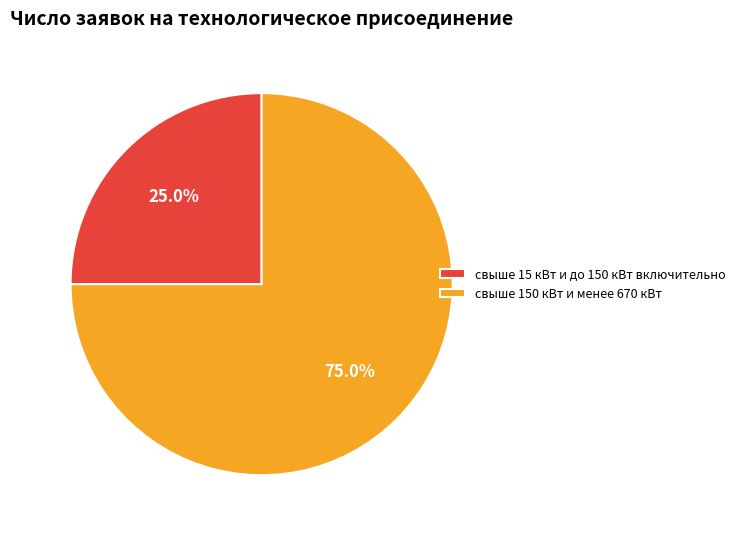

What percentage do свыше 150 кВт и менее 670 кВт and свыше 15 кВт и до 150 кВт включительно together represent?

100.0%